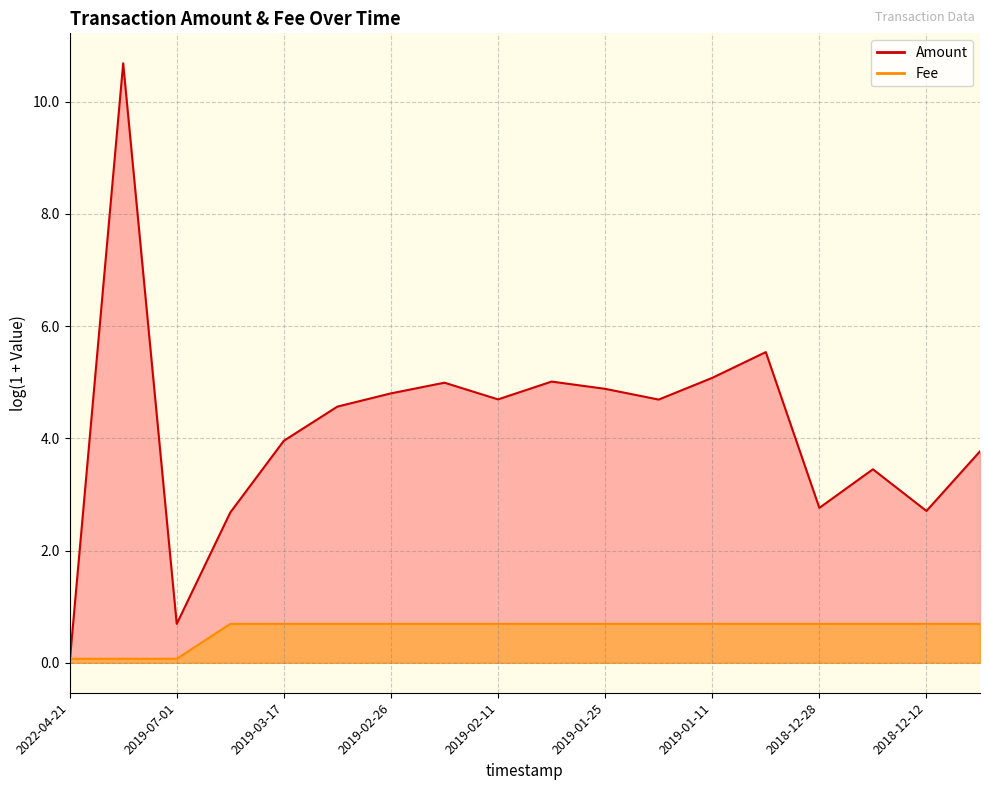

Between 2019-03-17 and 2018-12-28, which is larger?

2019-03-17